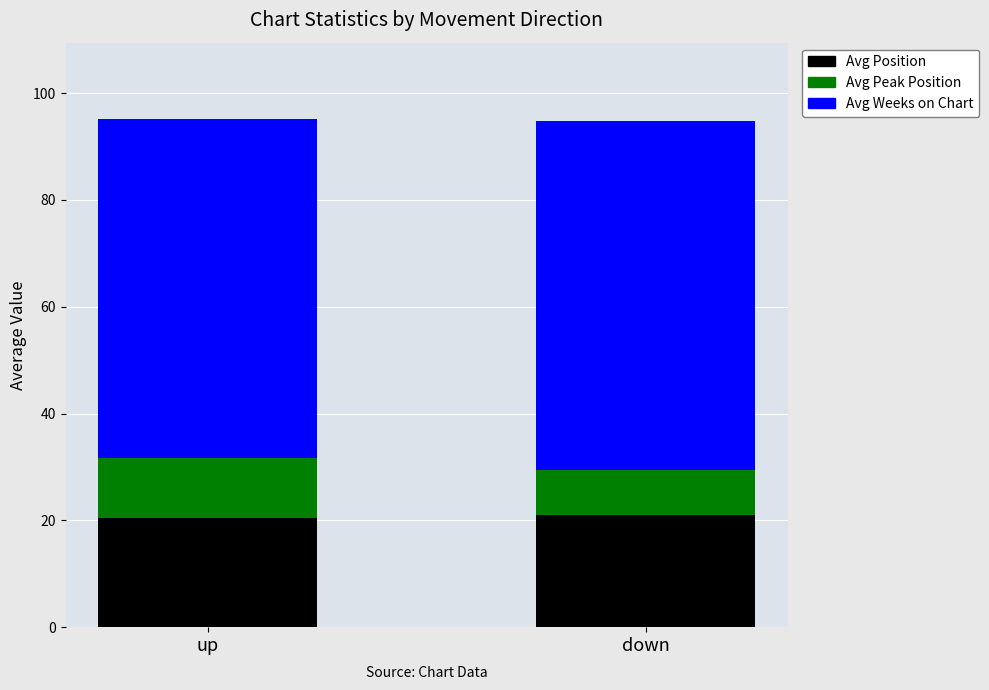

What is the average value of the Avg Position series?

20.7